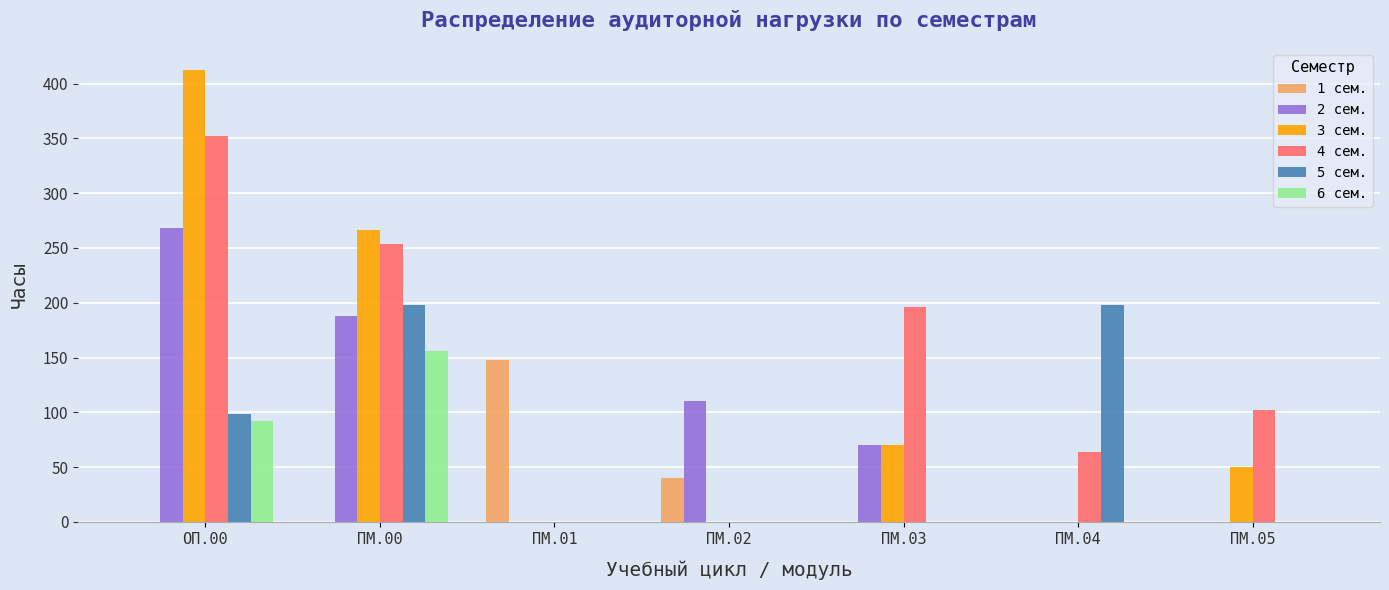

Reading left to right, list all the values displayed in this chart.

1 сем.: 0	0	148	40	0	0	0
2 сем.: 268	188	0	110	70	0	0
3 сем.: 412	266	0	0	70	0	50
4 сем.: 352	254	0	0	196	64	102
5 сем.: 98	198	0	0	0	198	0
6 сем.: 92	156	0	0	0	0	0